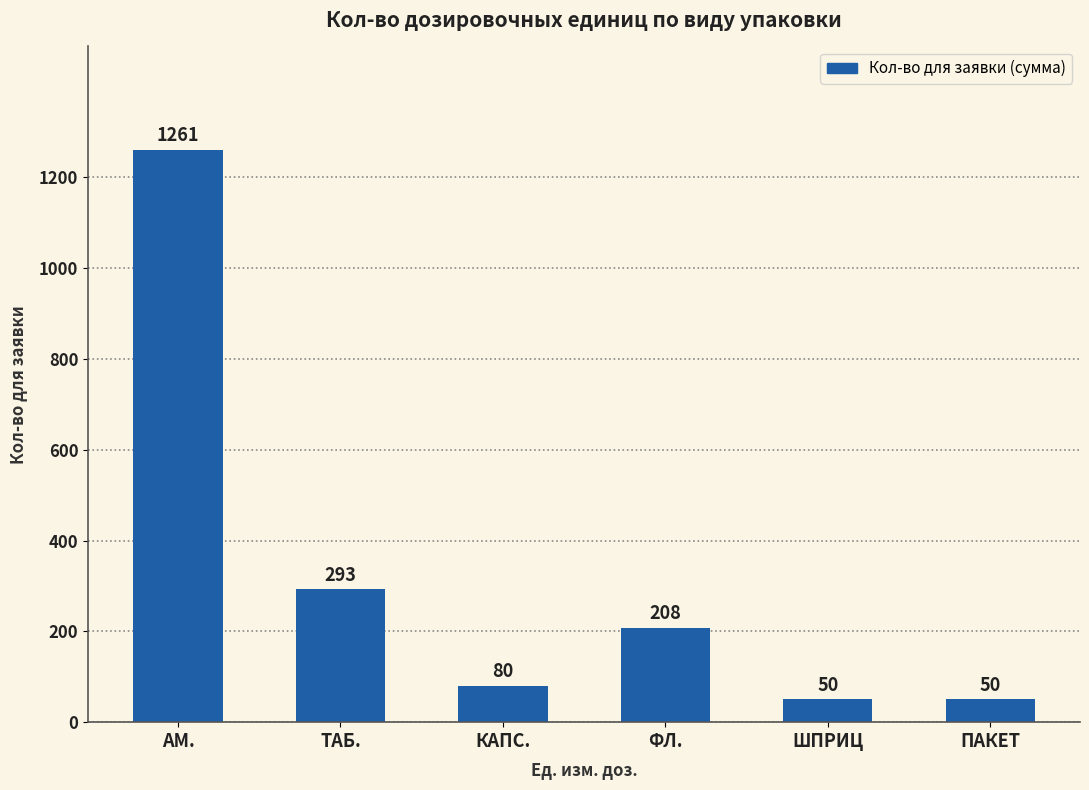

Reading left to right, extract all data points from this chart.

1261	293	80	208	50	50